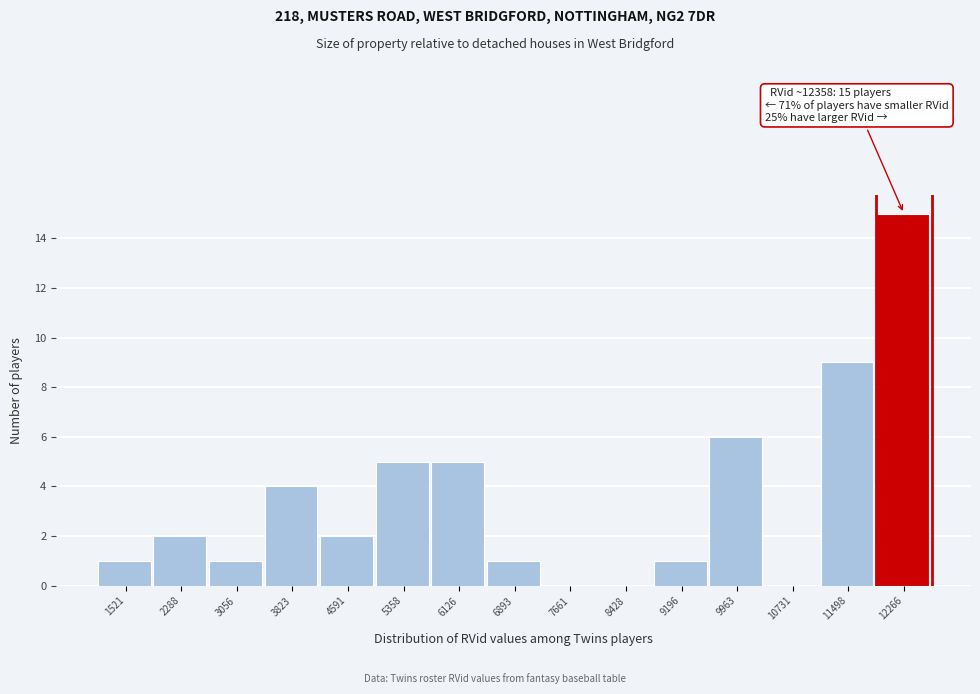

Reading left to right, what are all the values shown in this chart?

1521=1	2288=2	3056=1	3823=4	4591=2	5358=5	6126=5	6893=1	7661=0	8428=0	9196=1	9963=6	10731=0	11498=9	12266=15